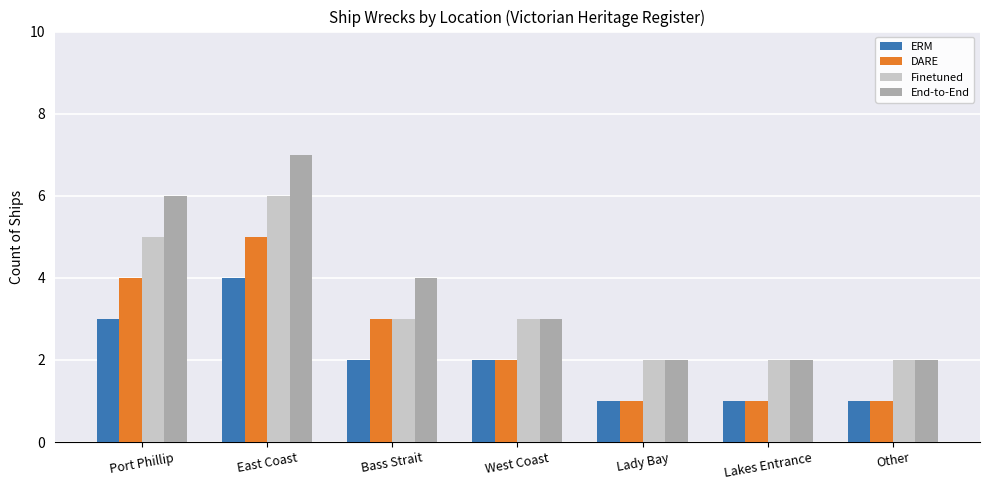

List the series in order of their overall mean, lowest first.

ERM, DARE, Finetuned, End-to-End